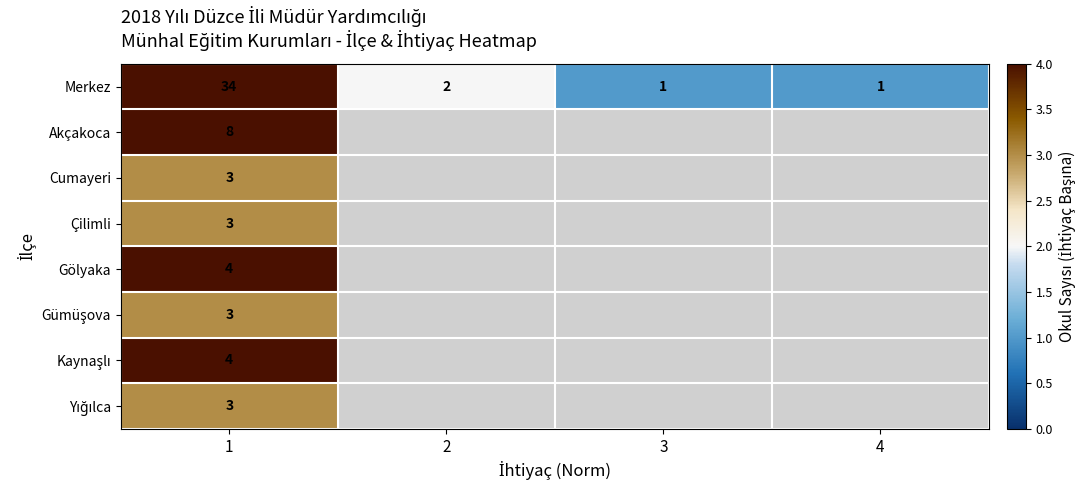

True or false: Cumayeri has a value of 0.7 at 1.

False